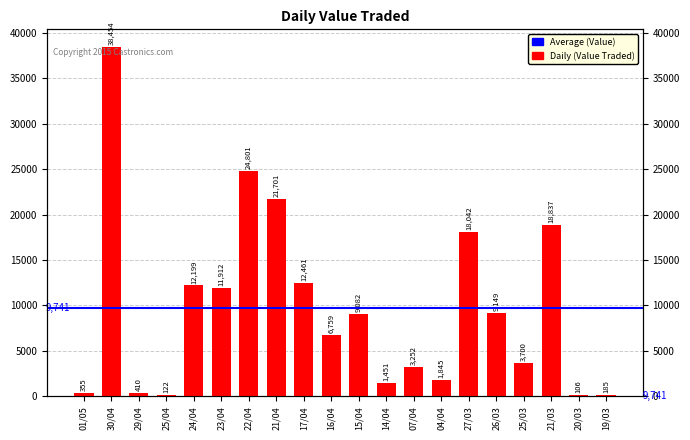

How many data points are less than 9082?

10